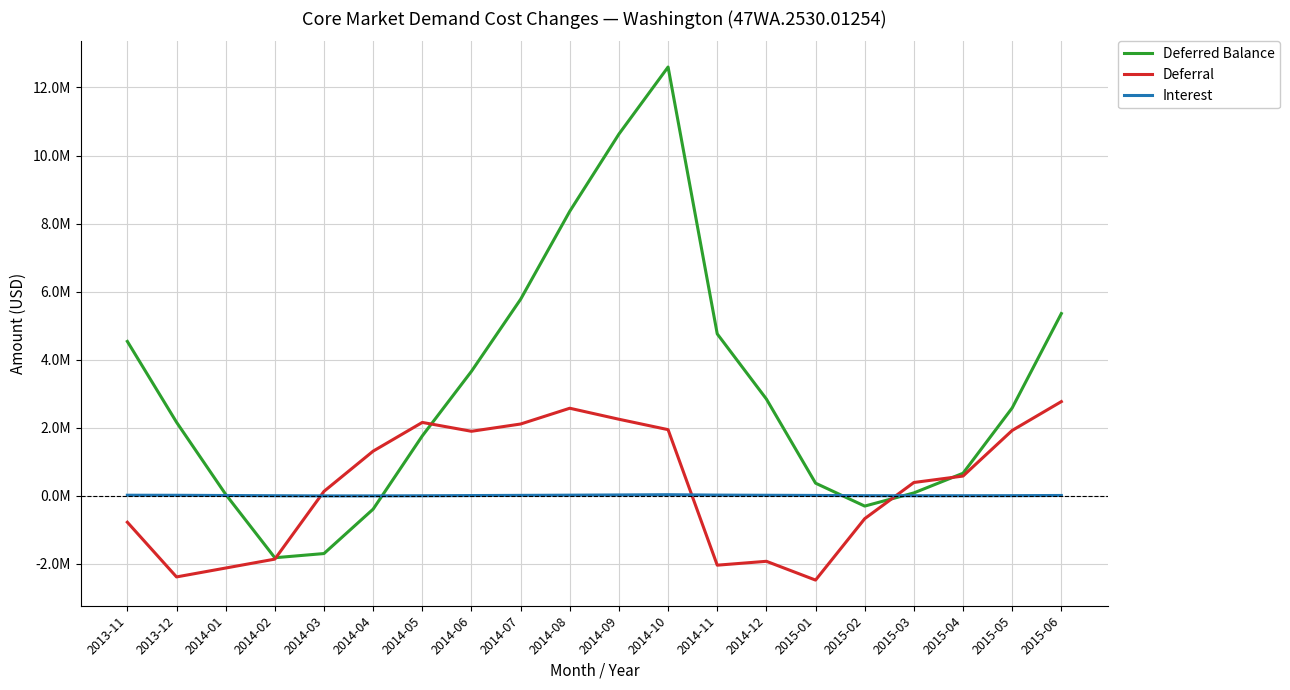

Which series has the largest range (max minus min)?

Deferred Balance